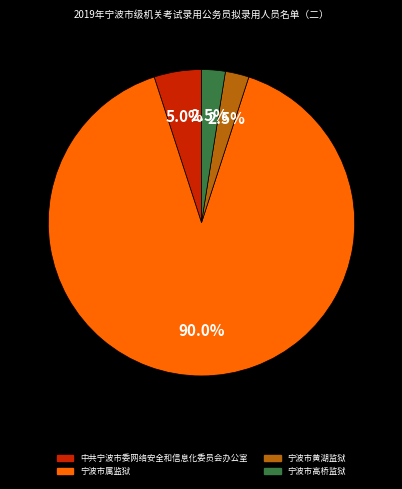

Does any single category account for the majority?

Yes